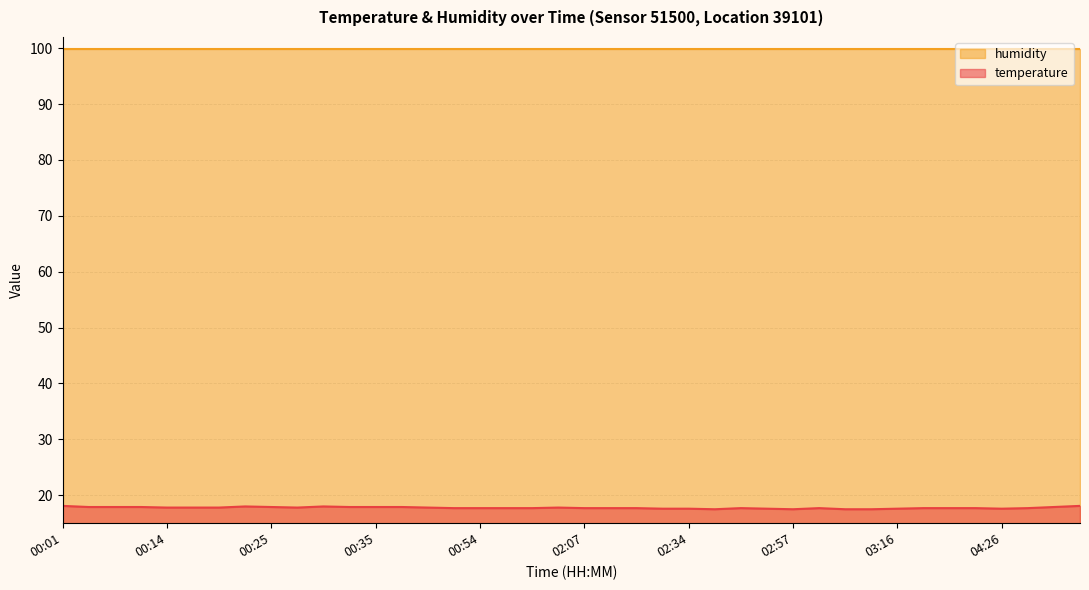

Between 02:25 and 01:32, which is larger?

01:32